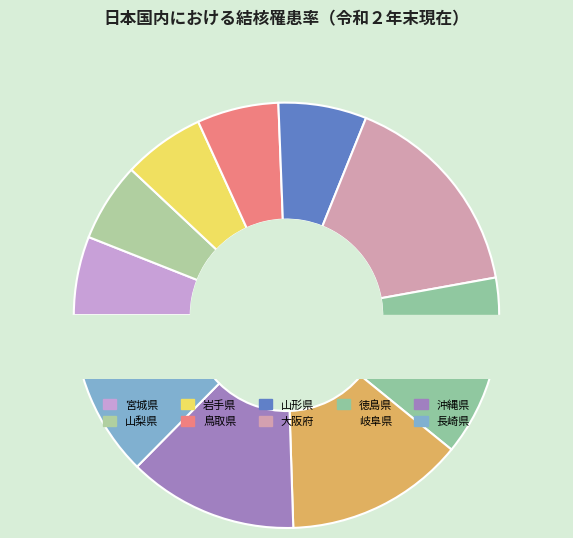

Does 徳島県 represent more than half of the total?

No